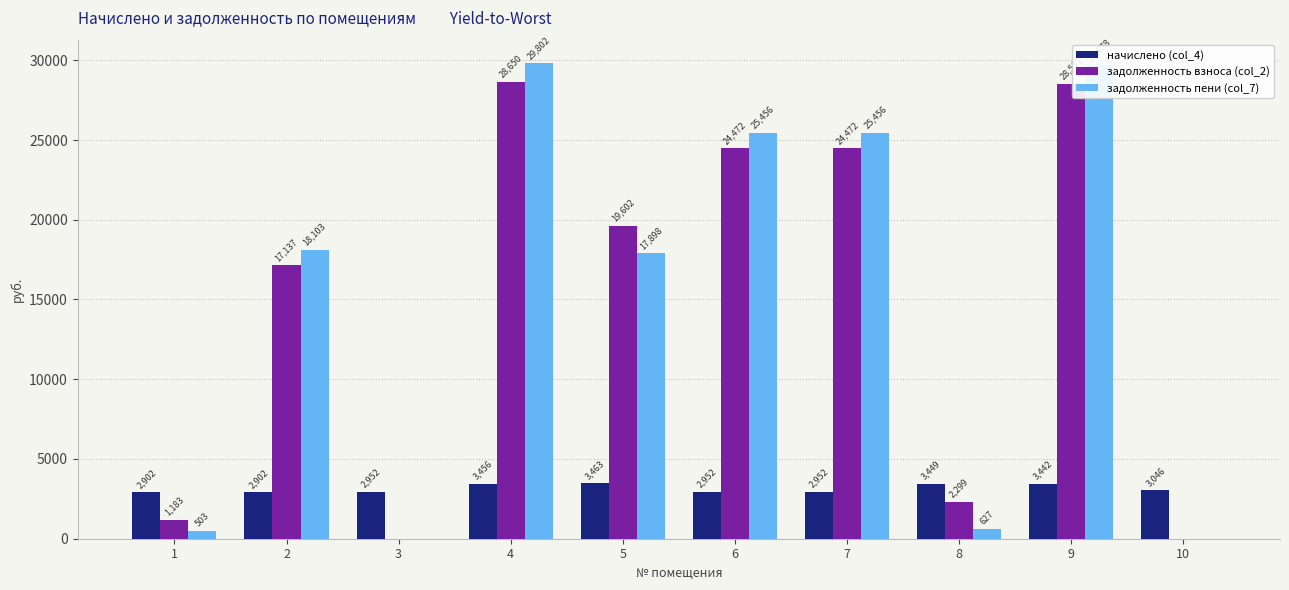

Which series changed the most between 1 and 5?

задолженность взноса (col_2)